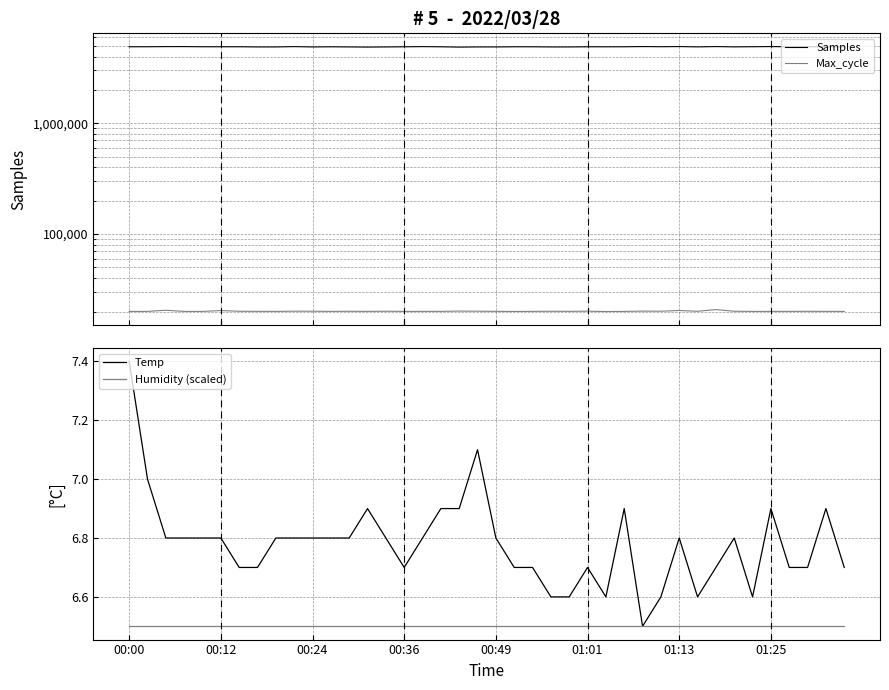

What is the maximum value for Humidity (scaled)?

6.5